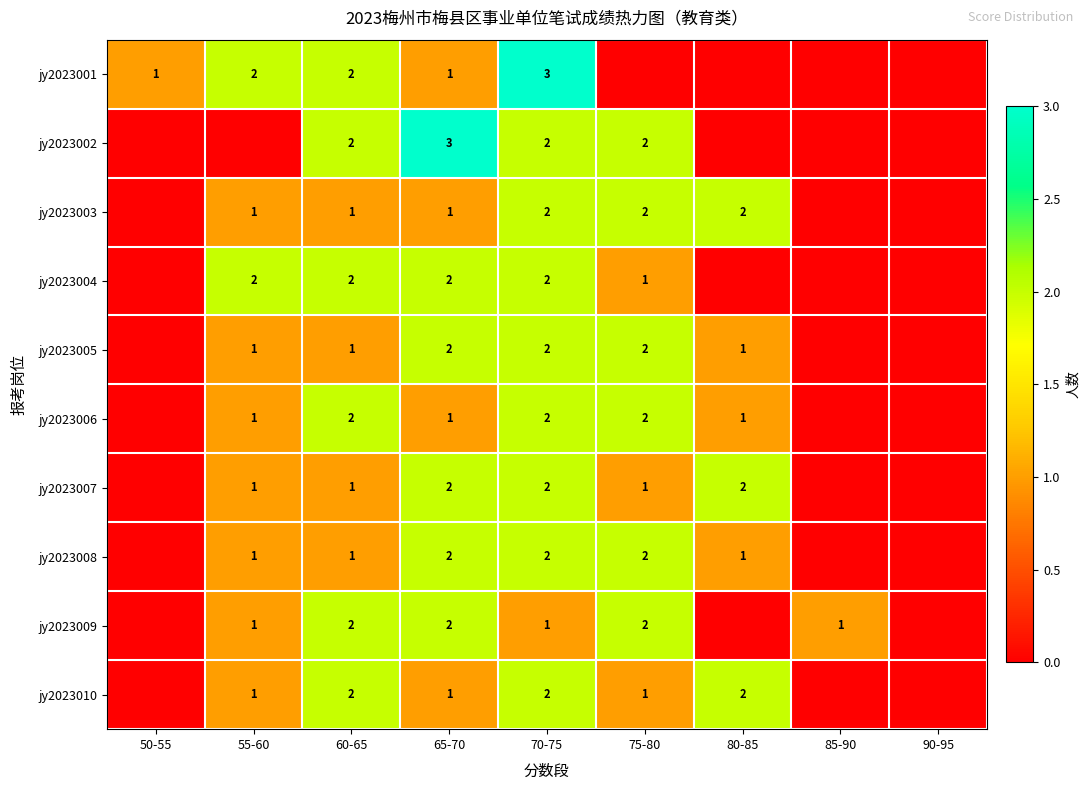

True or false: jy2023007 has a value of 1 at 80-85.

False